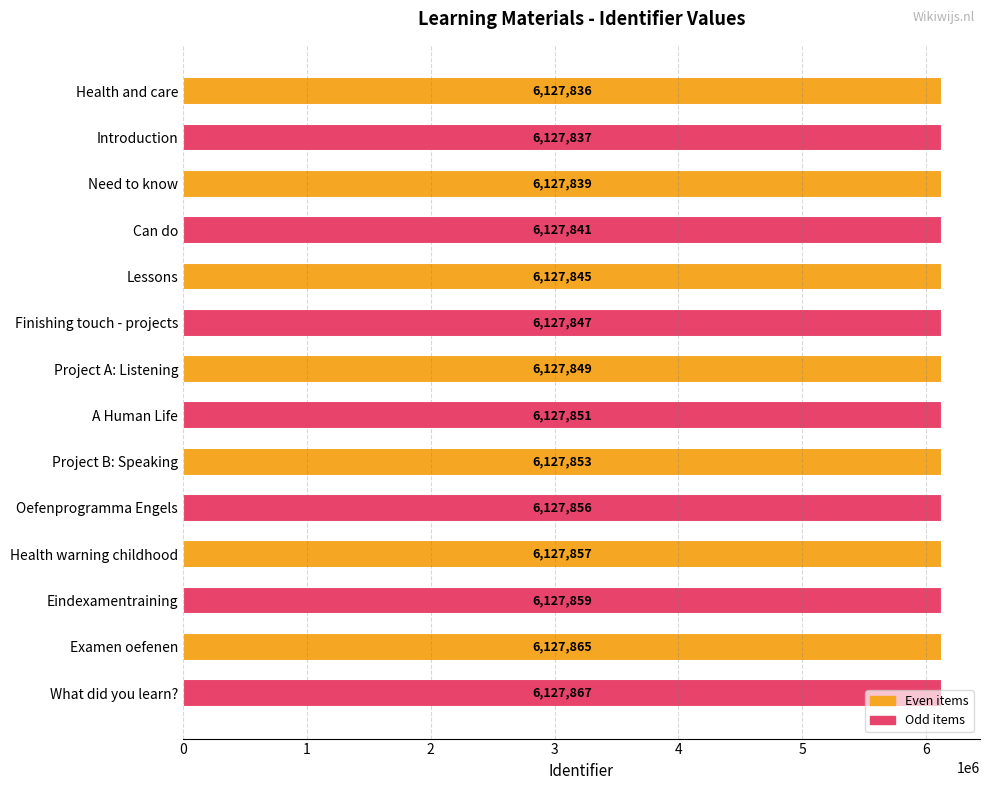

How many distinct data groups are displayed?

1